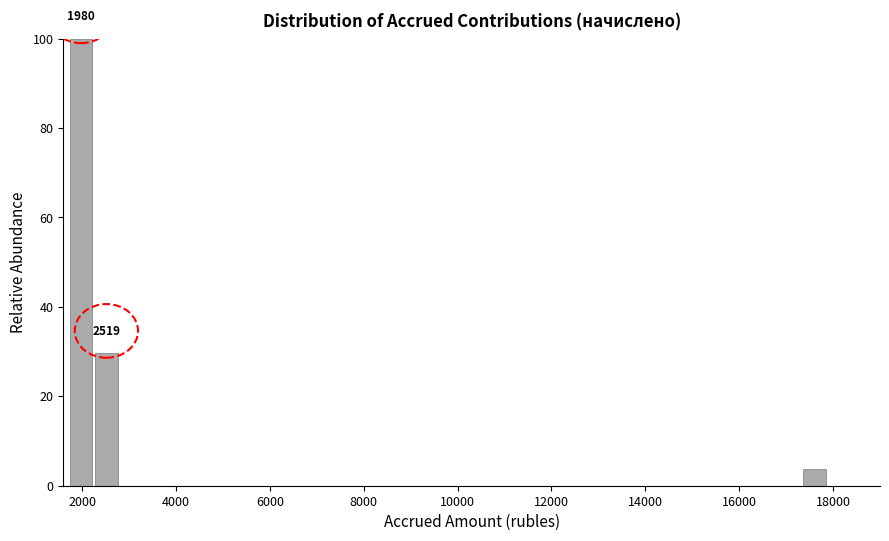

Read against the x-axis, roughly where is the centre of the tallest bar?

2000